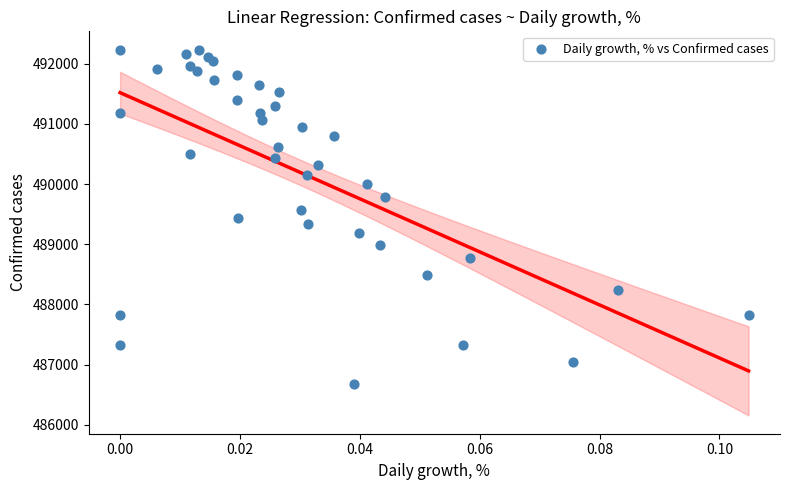

What is the range of Y values (max minus min)?

5560